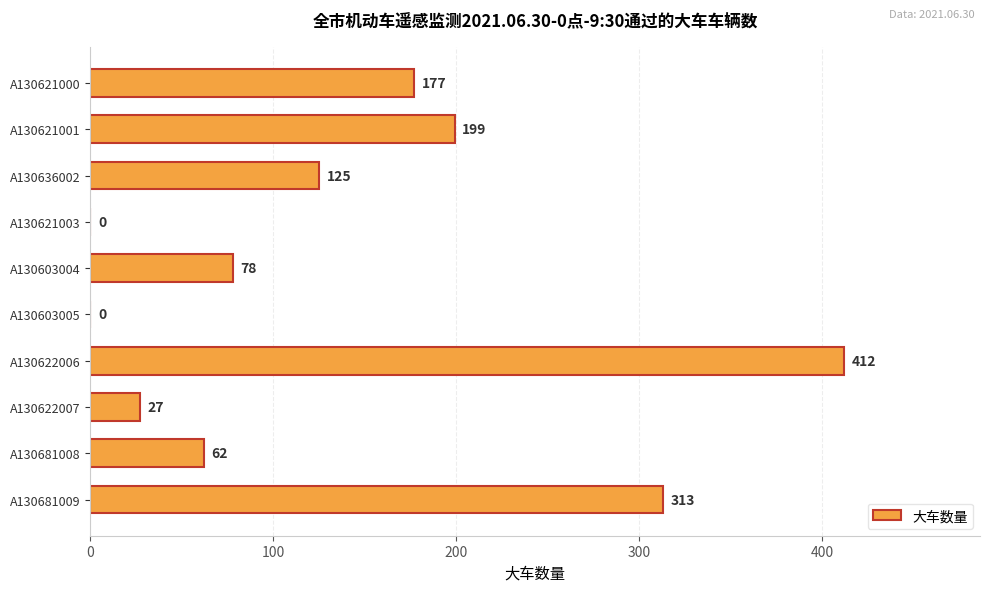

At which category does the chart reach its peak across all series?

A130622006